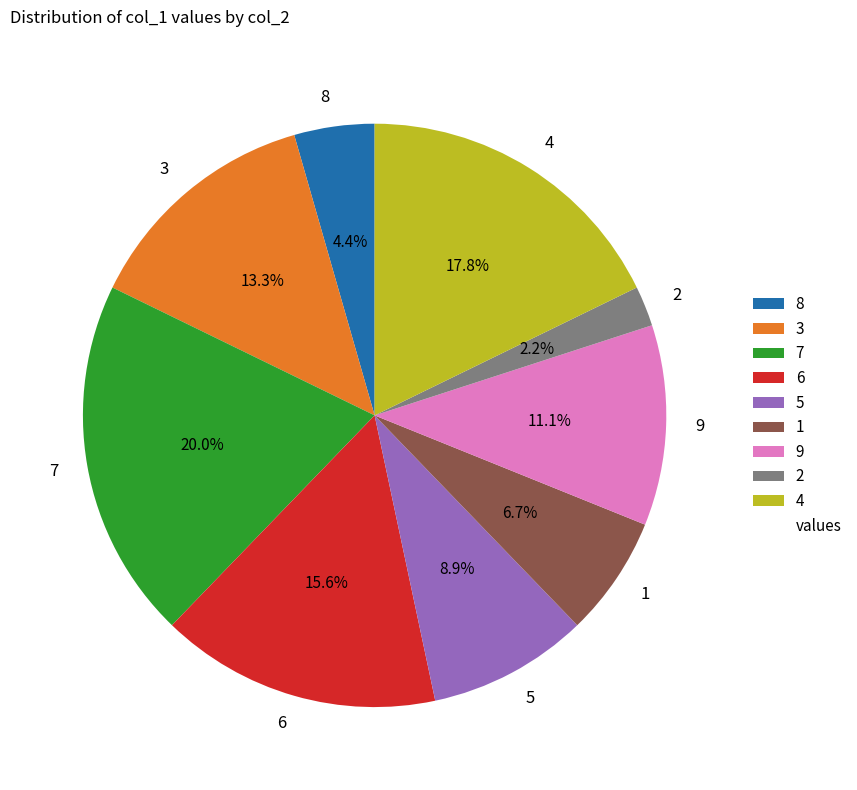

What is the largest slice in the pie chart?

7